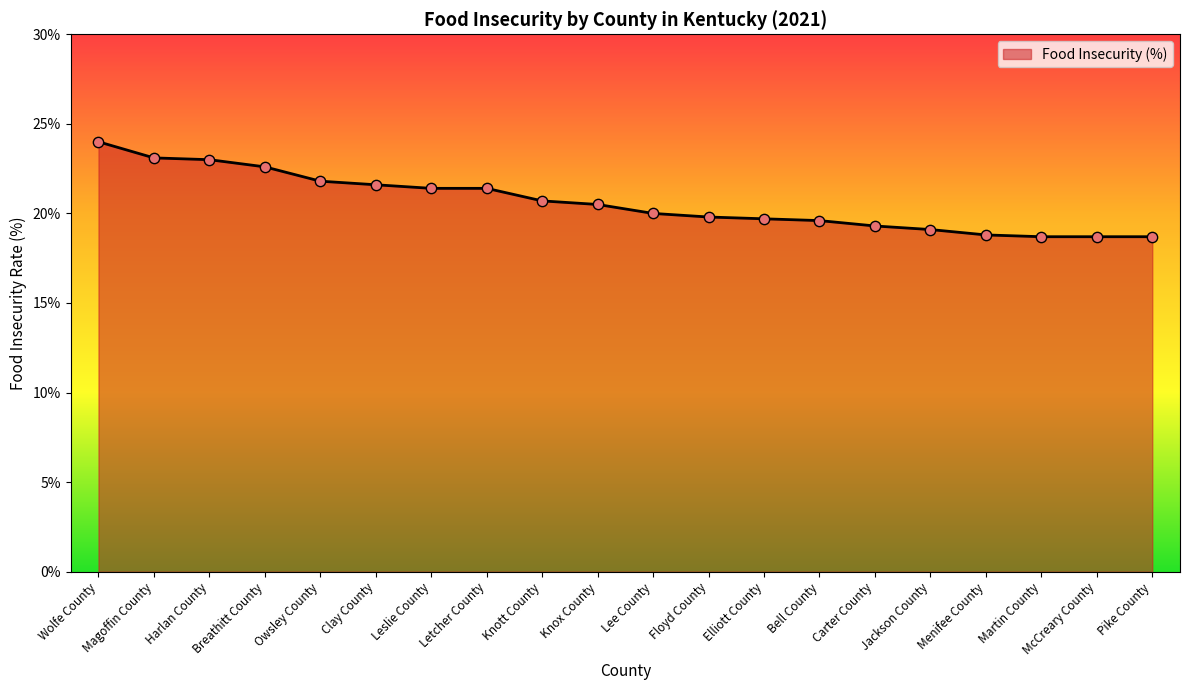

Between Martin County and Knox County, which is larger?

Knox County